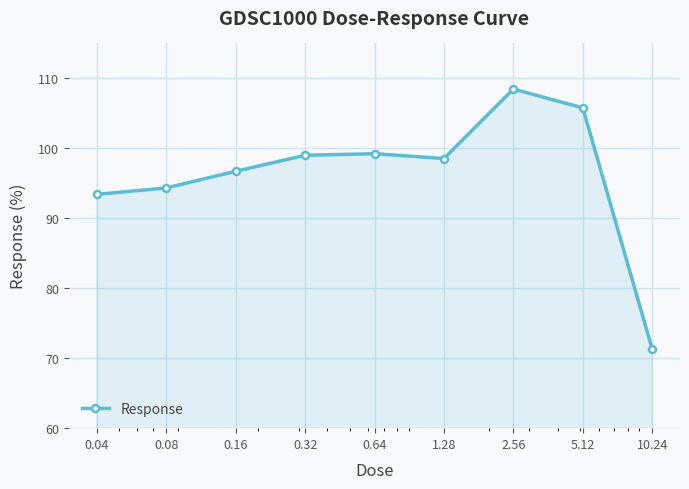

How many distinct data groups are displayed?

1